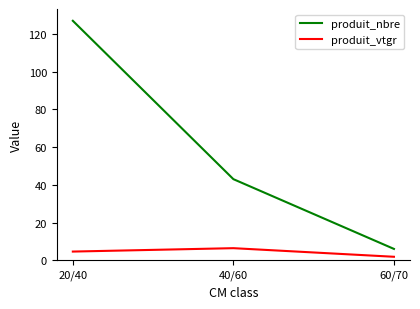

Reading left to right, transcribe all the data shown in this chart.

produit_nbre: 127.0	43.0	6.0
produit_vtgr: 4.6	6.4	1.8